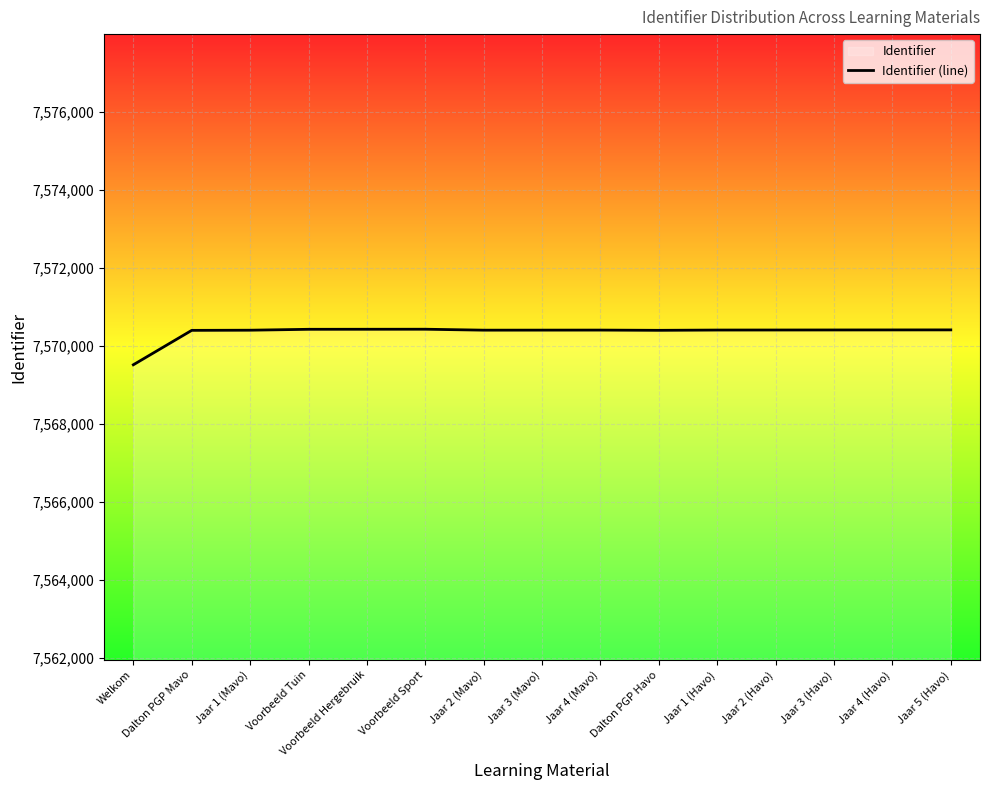

True or false: the data shows 7570408 at Jaar 4 (Havo).

True